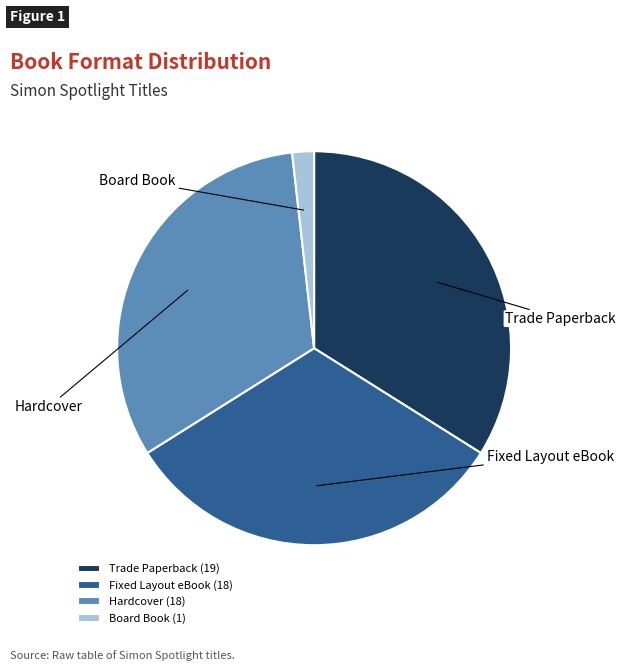

Does Fixed Layout eBook account for over 50% of the chart?

No